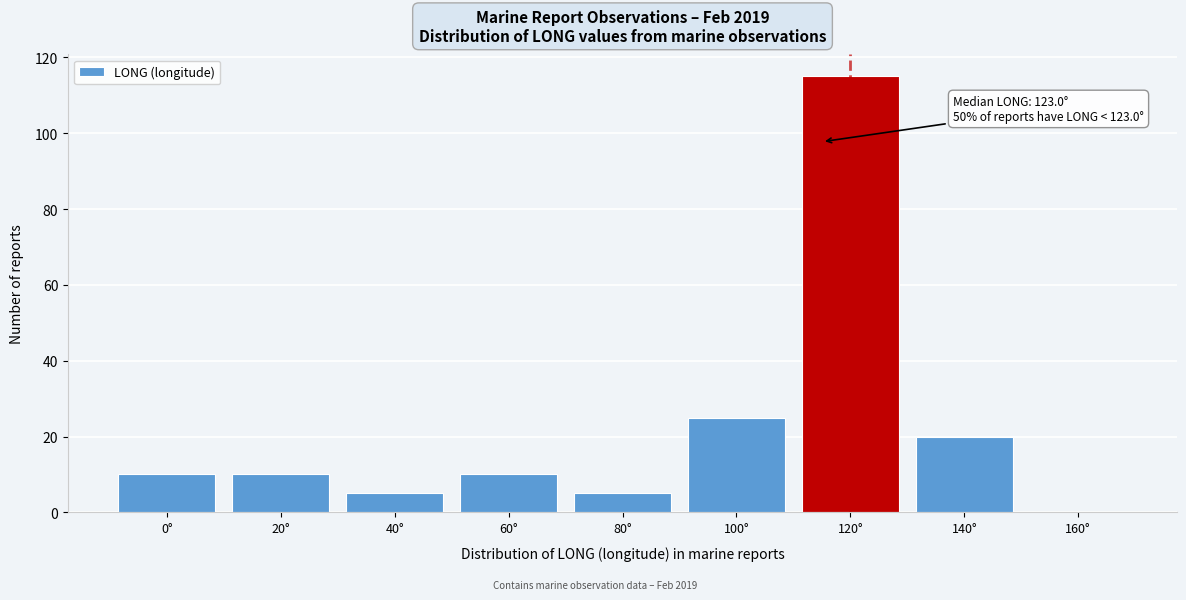

Reading left to right, what are all the values shown in this chart?

0°=10	20°=10	40°=5	60°=10	80°=5	100°=25	120°=115	140°=20	160°=0